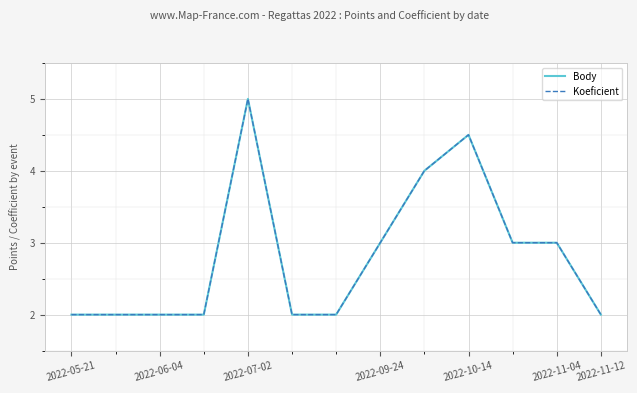

What is the maximum value for Koeficient?

5.0